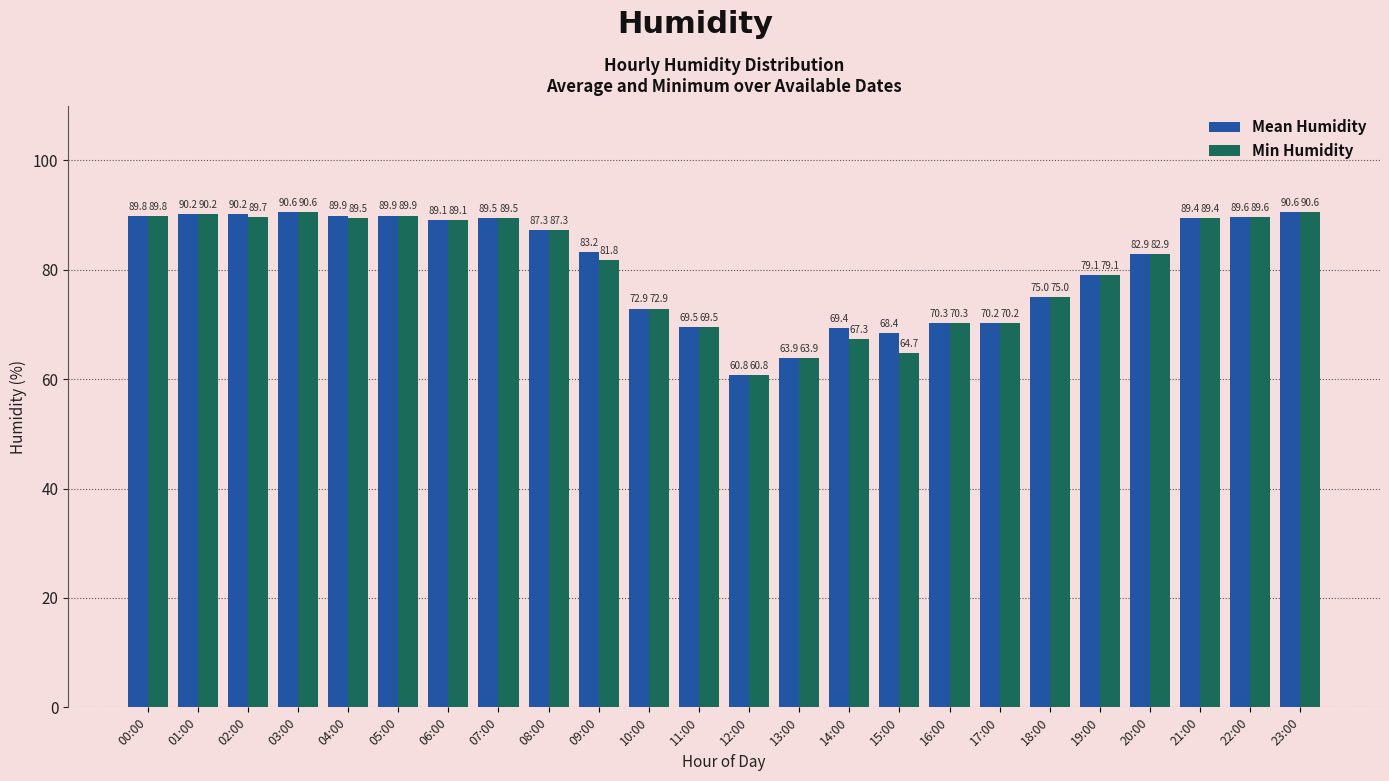

How many distinct data groups are displayed?

2